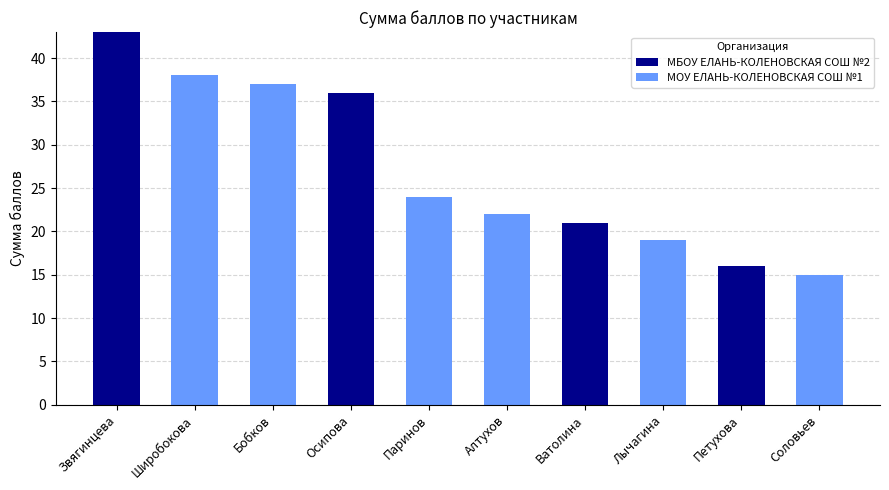

What is the total value across all series at Лычагина?

19